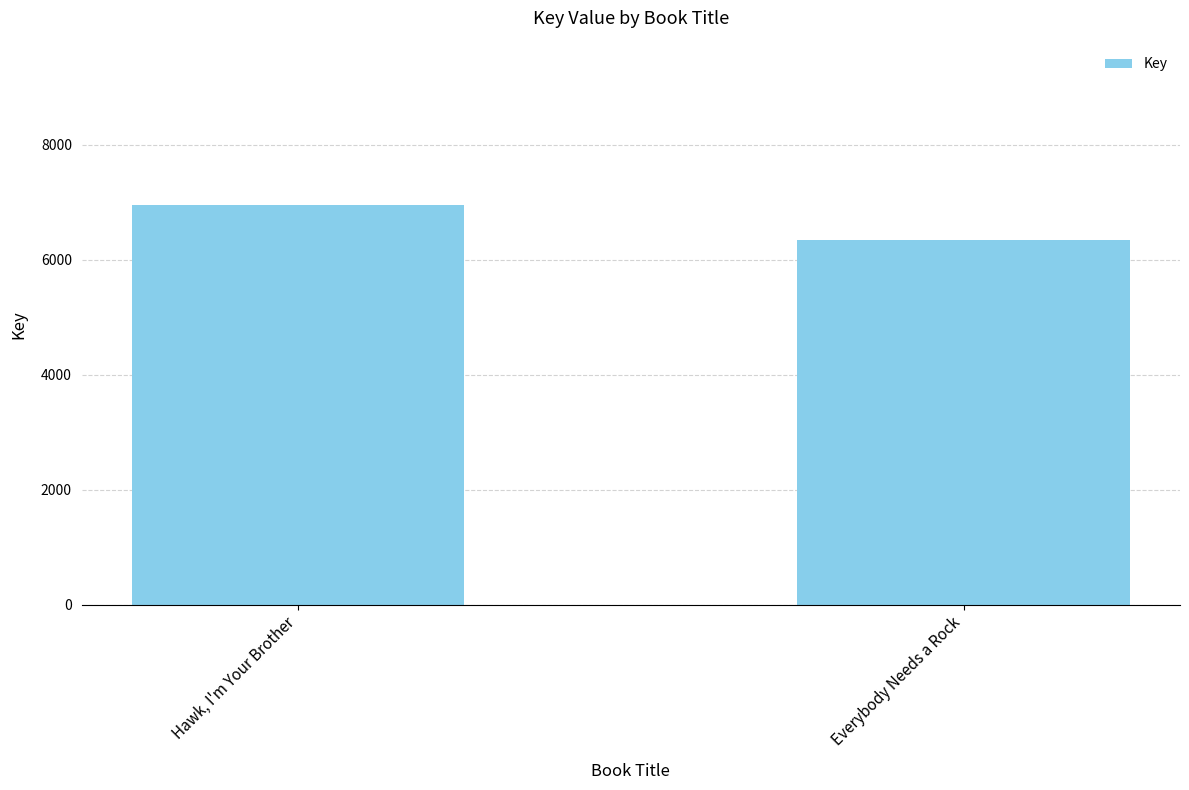

Between Everybody Needs a Rock and Hawk, I'm Your Brother, which is larger?

Hawk, I'm Your Brother